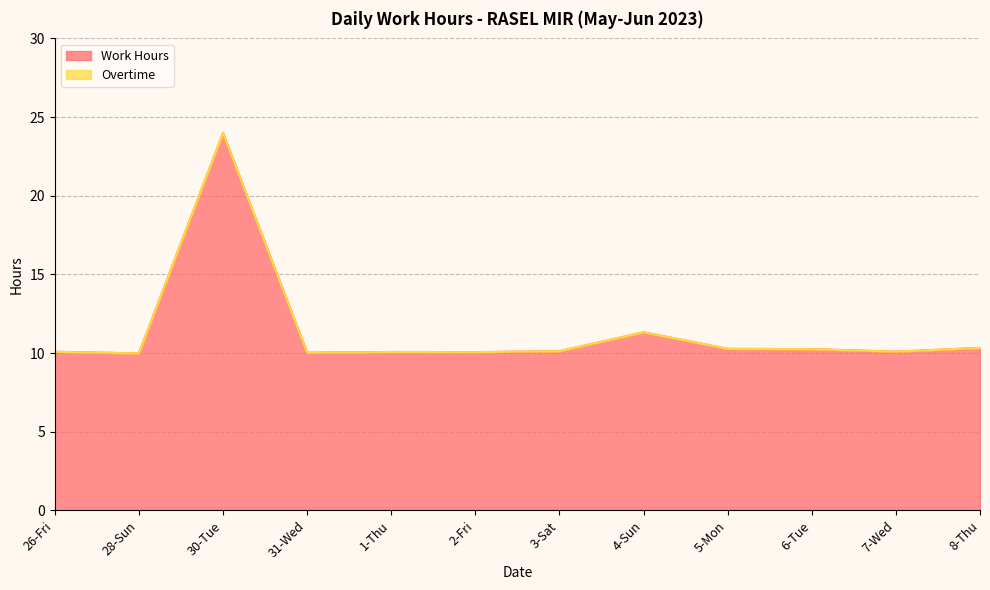

Reading left to right, list all the values displayed in this chart.

26-Fri=10.1	28-Sun=10.0	30-Tue=24.0	31-Wed=10.0	1-Thu=10.1	2-Fri=10.1	3-Sat=10.1	4-Sun=11.3	5-Mon=10.3	6-Tue=10.2	7-Wed=10.1	8-Thu=10.3